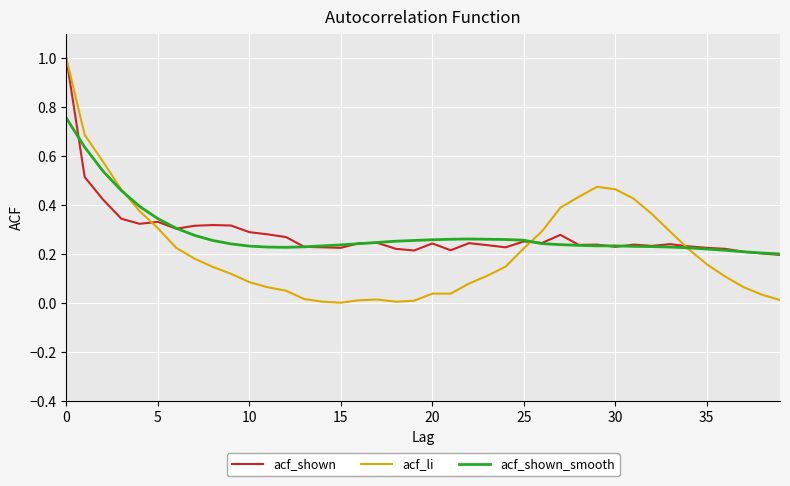

Which series has the largest range (max minus min)?

acf_li